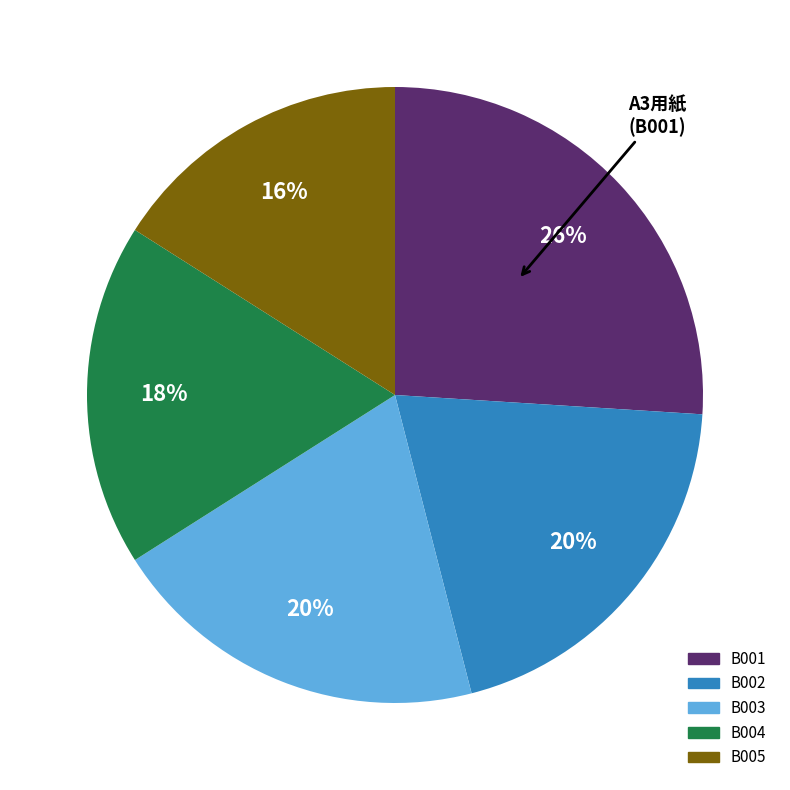

Which slice is the largest?

B001